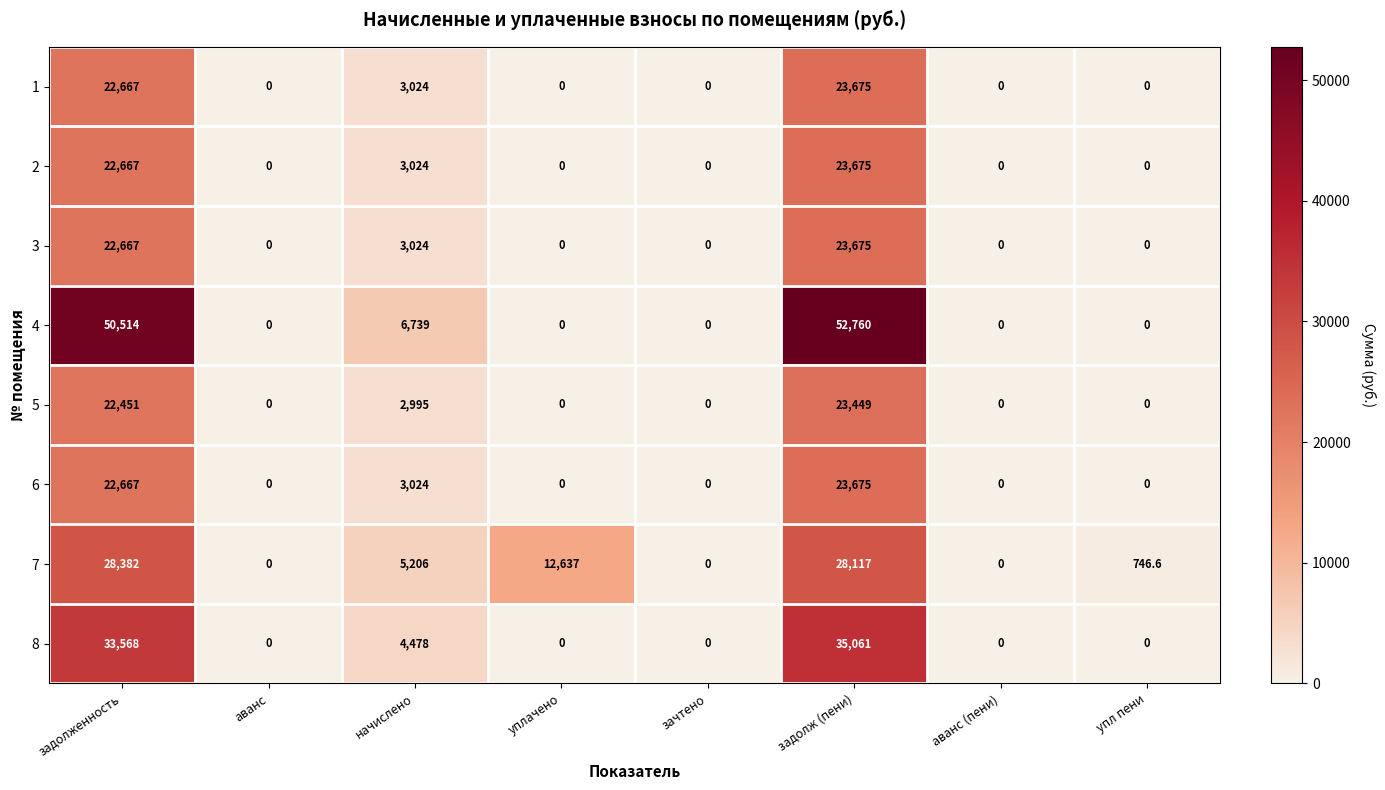

Is it true that 3 equals 3024.0 at начислено?

True